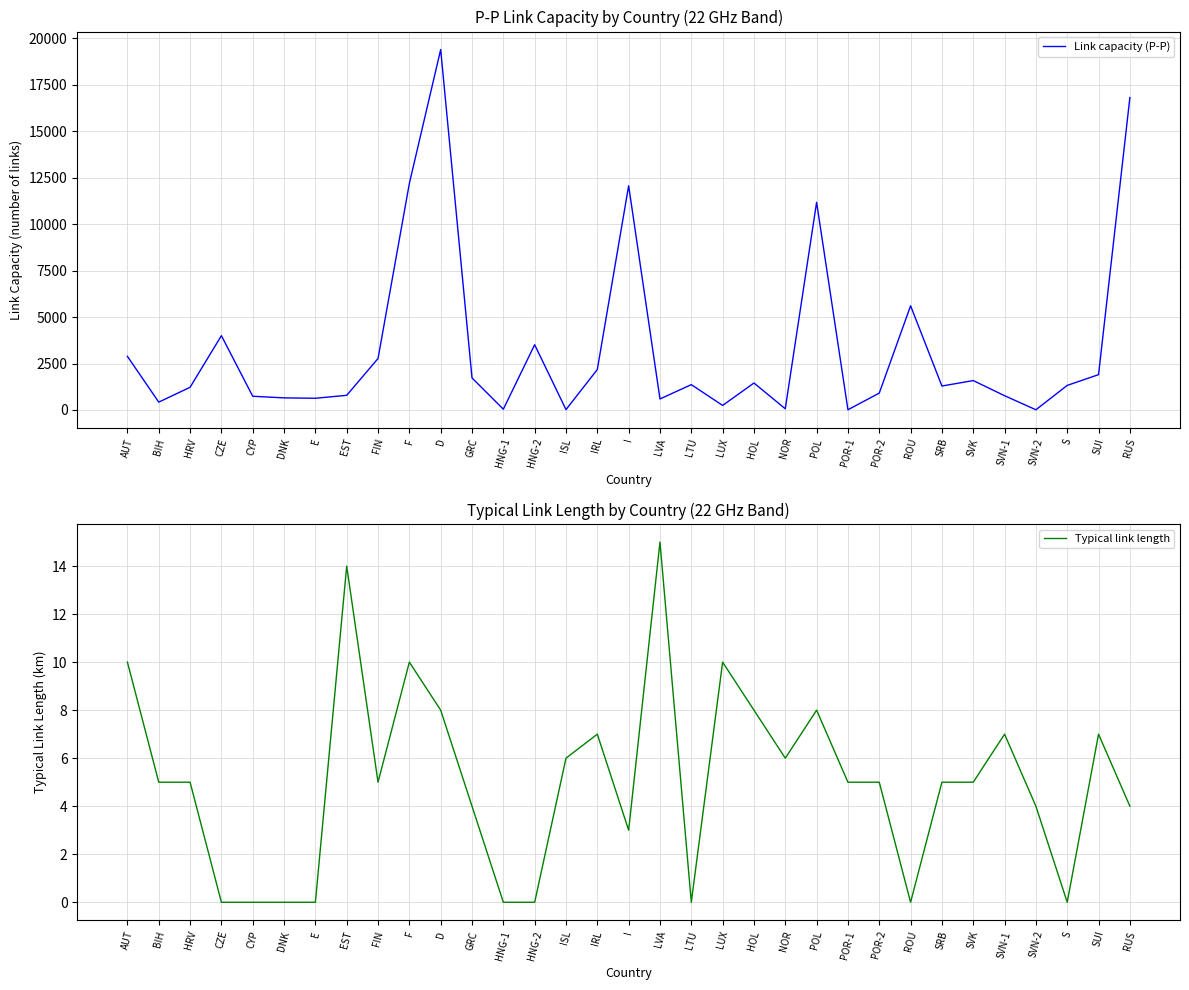

What are all the series names shown in the legend?

Link capacity (P-P), Typical link length